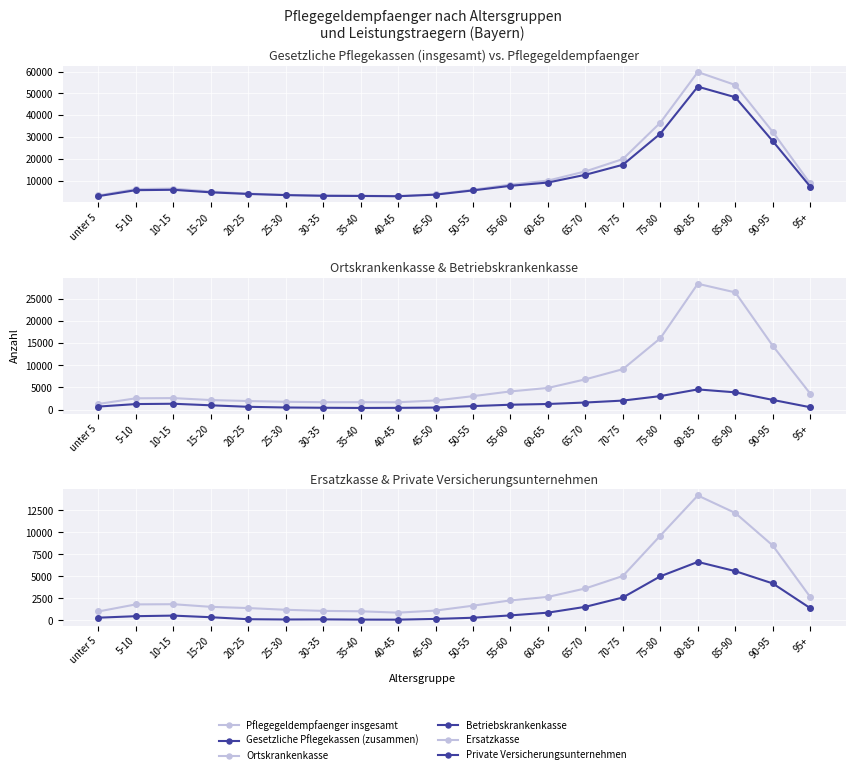

What position from the right is 30-35?

14